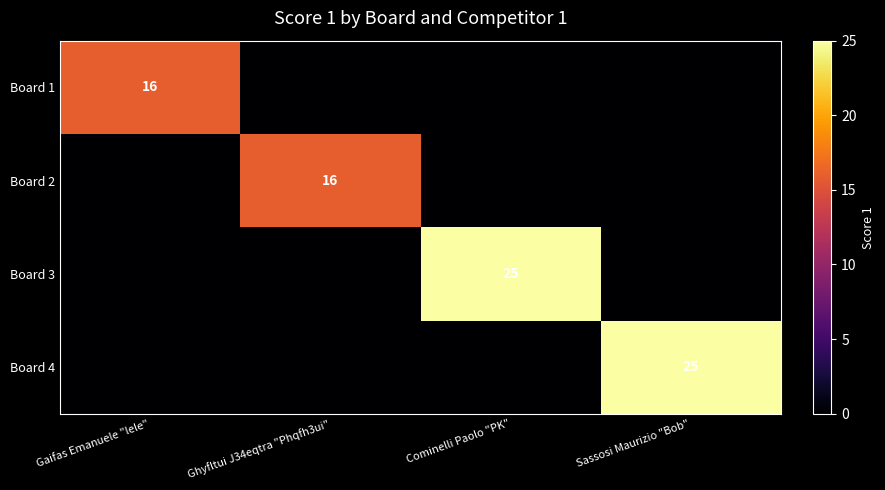

The value of Board 4 at Sassosi Maurizio "Bob" is 25. True or false?

True